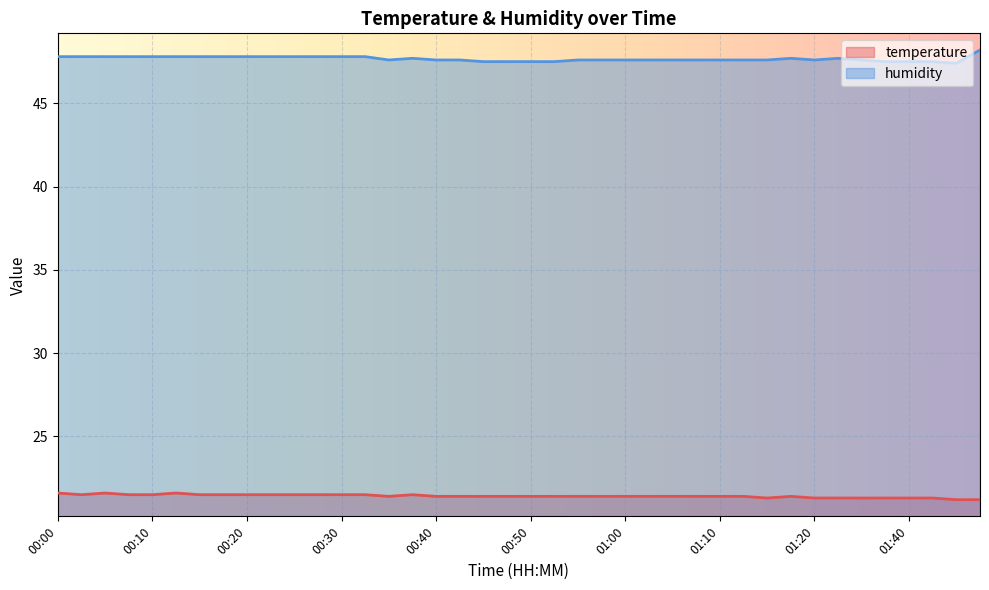

Where is temperature nearest to the value 21?

01:45